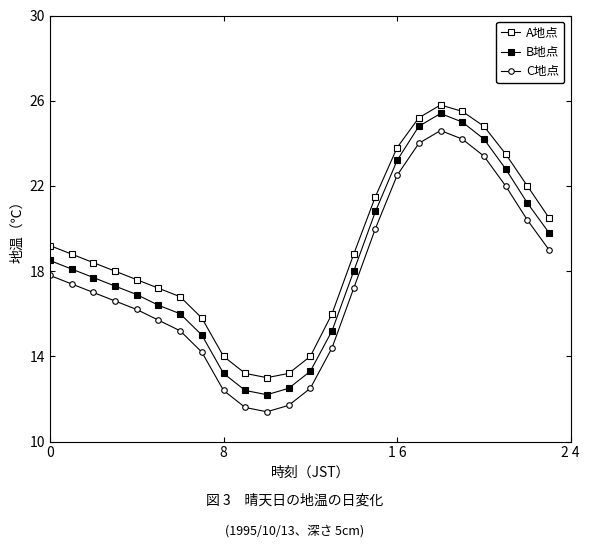

True or false: B地点 and C地点 intersect in this chart.

False